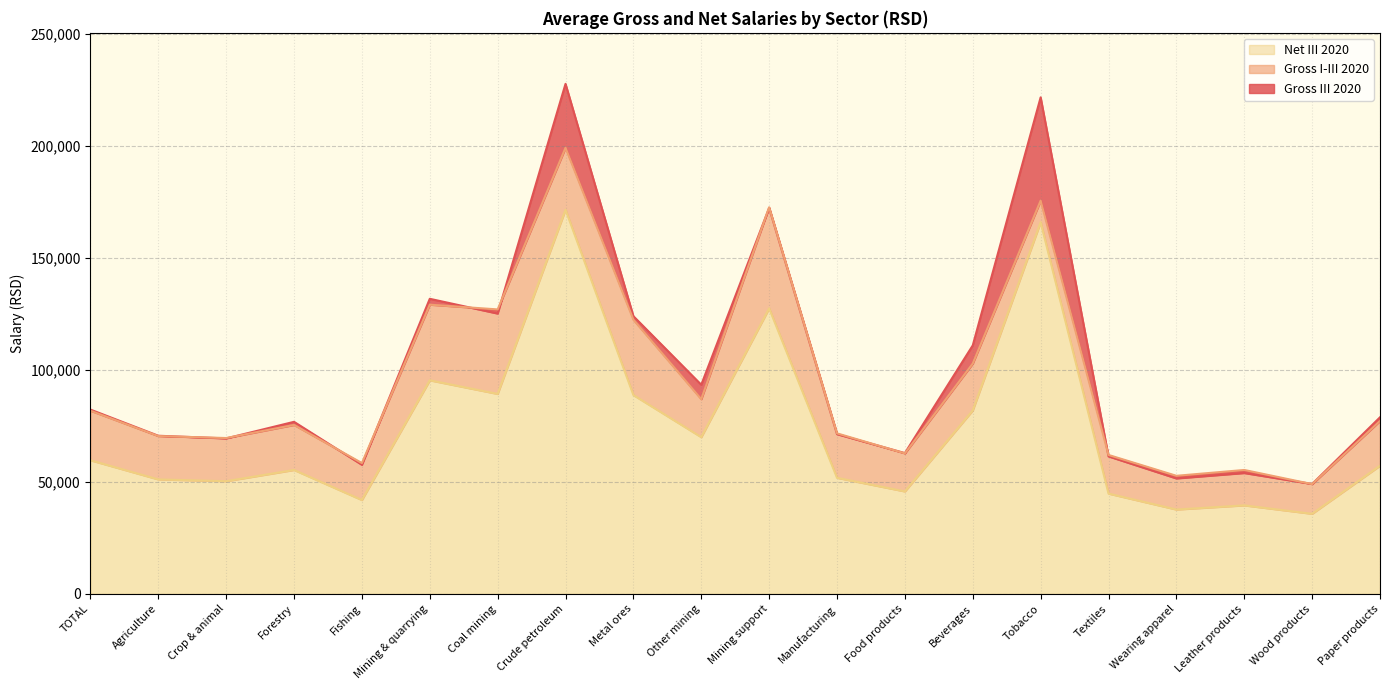

In Gross I-III 2020, how many points are lower than both neighbors (excluding endpoints)?

7